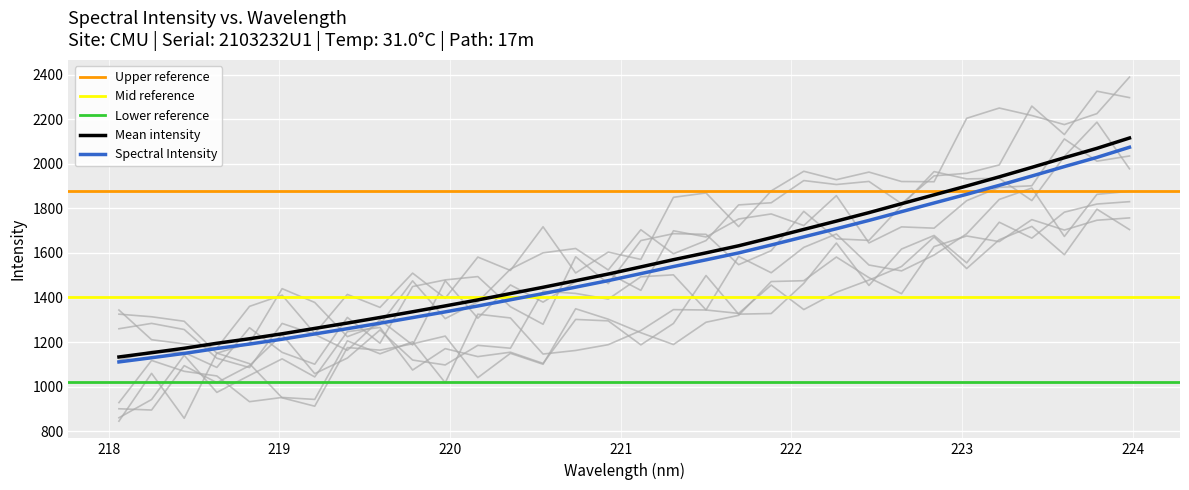

Count the number of values greater than 1537.

16